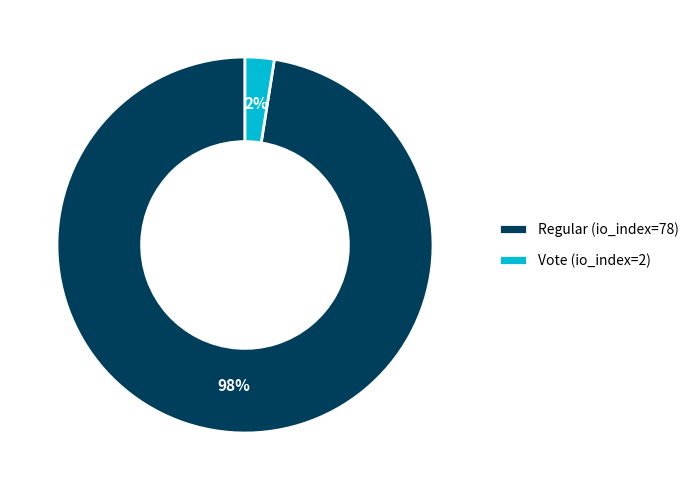

Which slice represents more than half of the pie?

Regular (io_index=78)